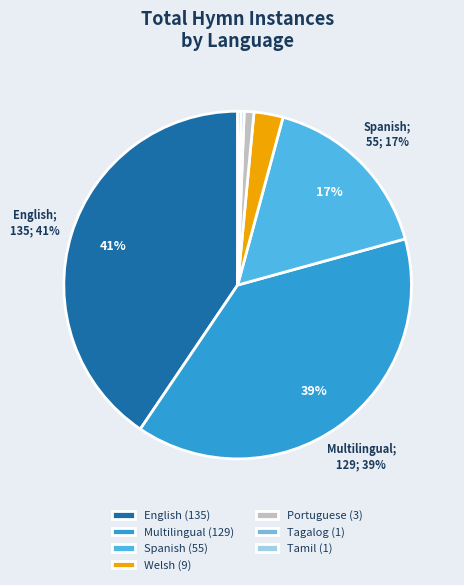

Is there any slice that represents more than half of the pie?

No